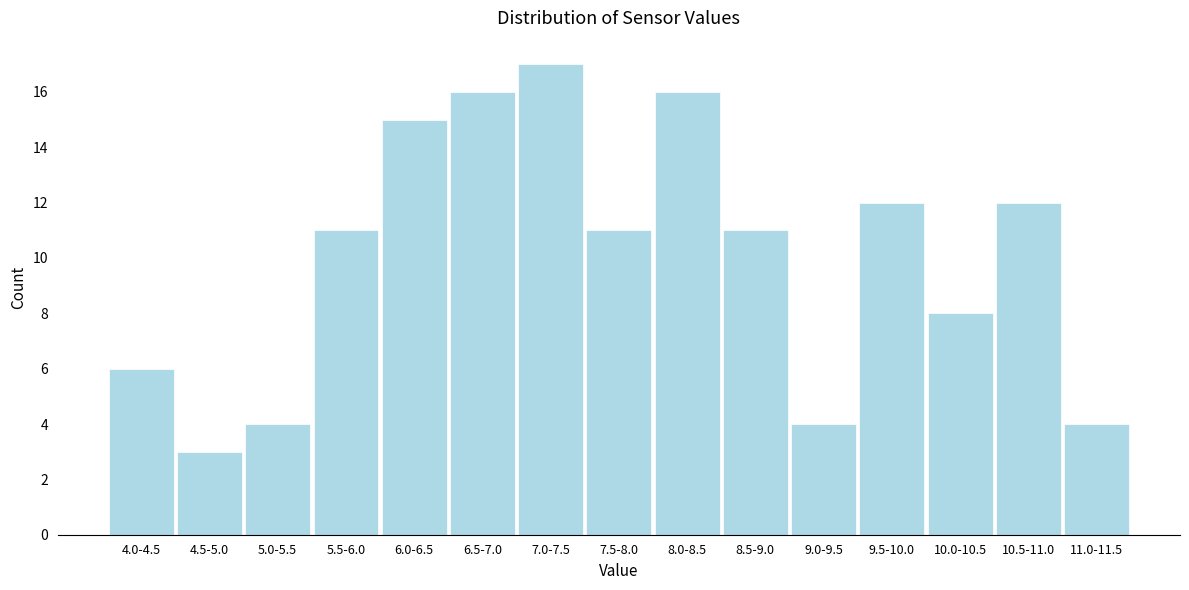

Reading left to right, list all the values displayed in this chart.

6	3	4	11	15	16	17	11	16	11	4	12	8	12	4